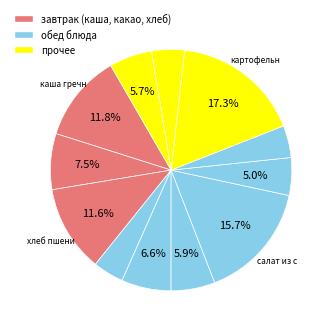

To the nearest percent, what is the difference between the largest and smallest slice percentages?

13%